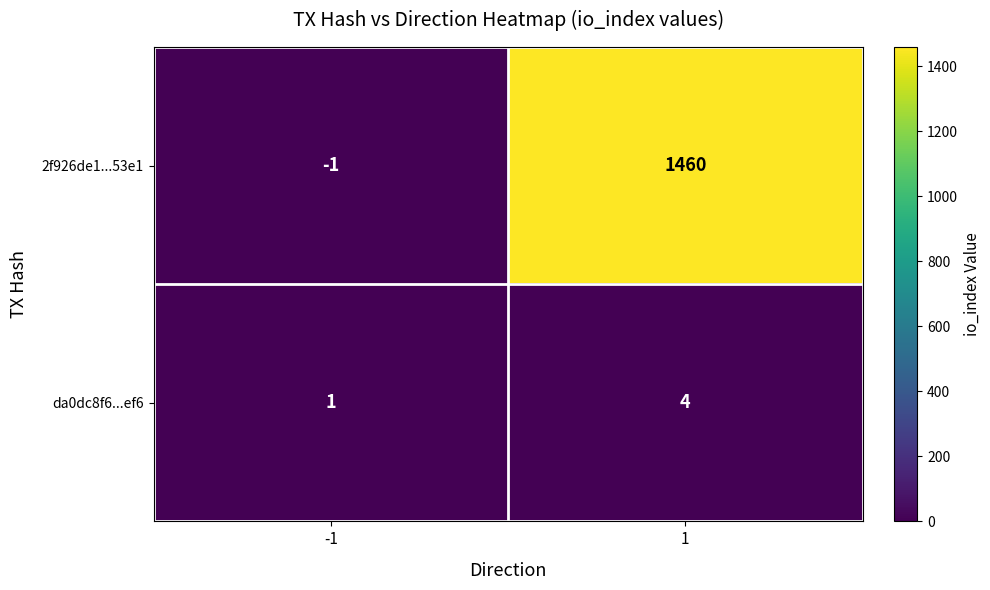

What is the sum of the 2f926de1...53e1 values at -1 and 1?

1459